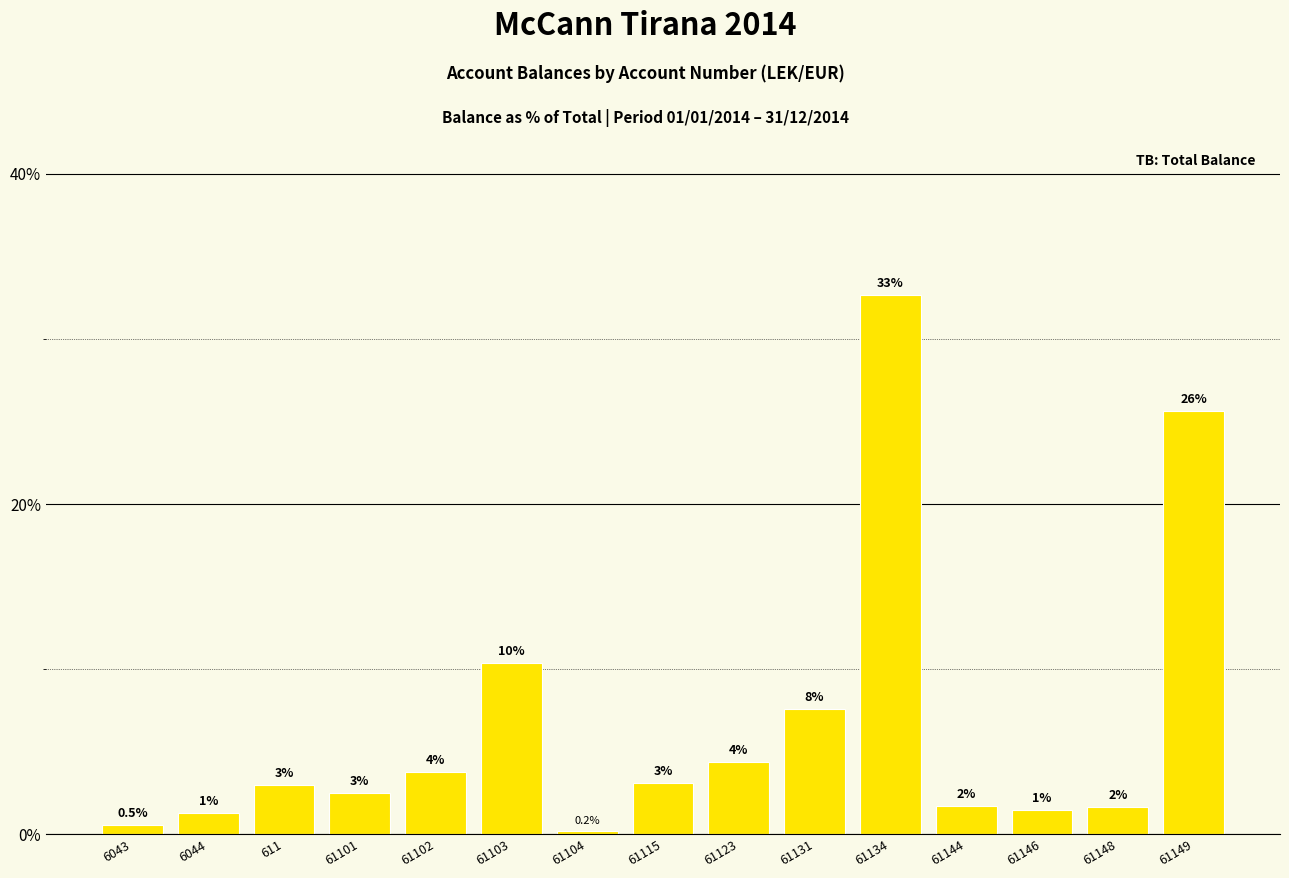

Which has a higher value, 61149 or 61123?

61149